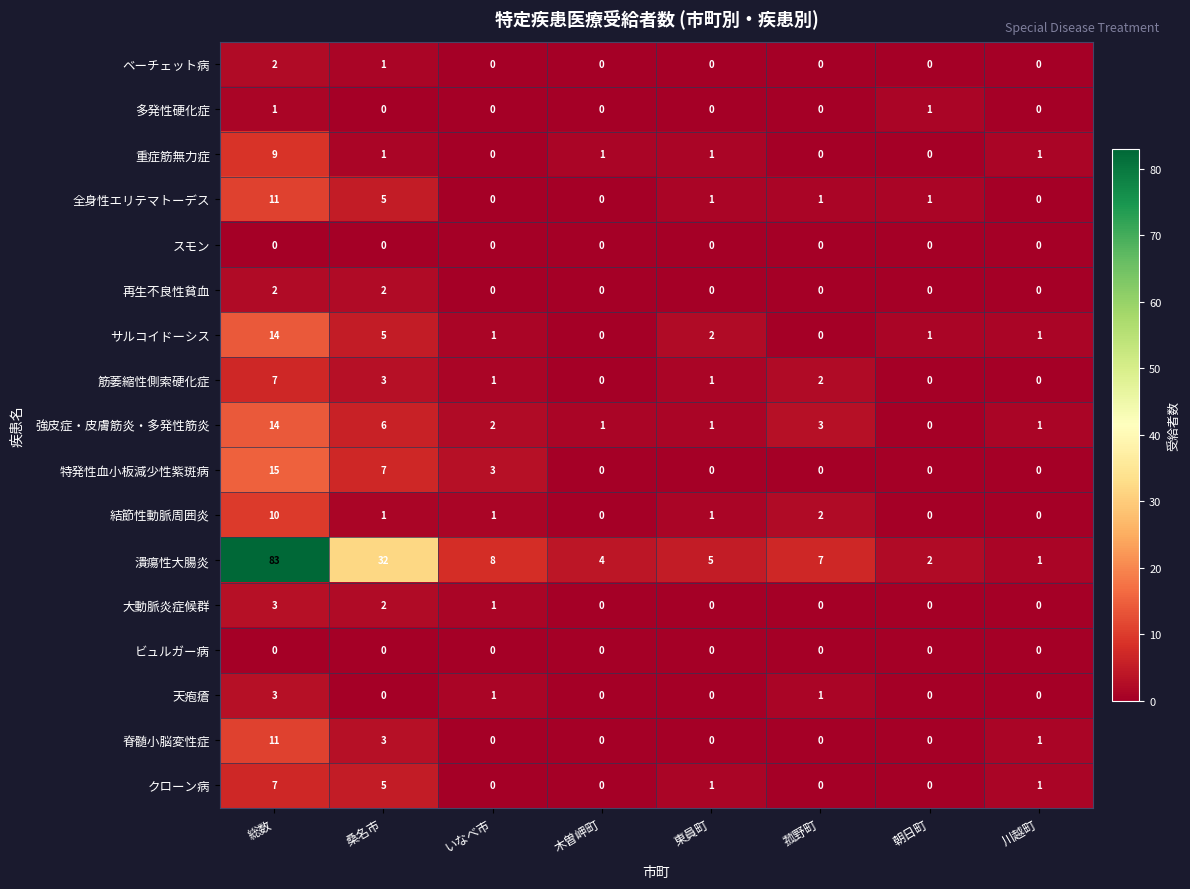

Which series has the largest total across all categories?

潰瘍性大腸炎